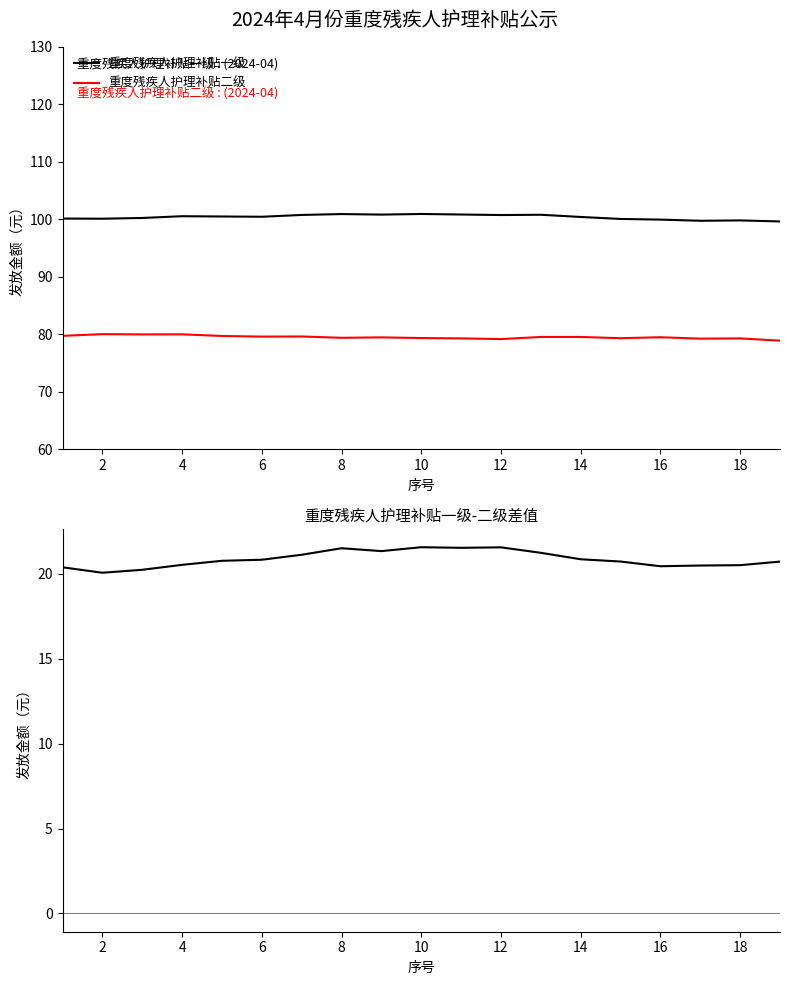

Does the chart display data point markers on the line(s)?

No